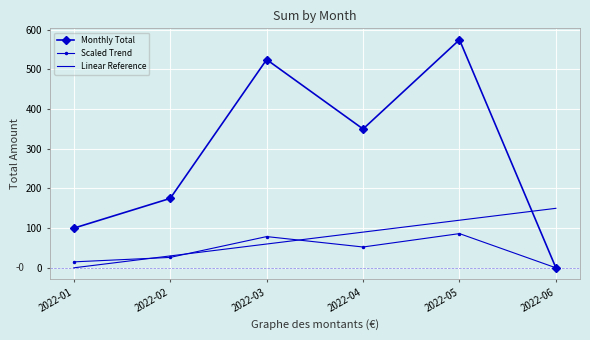

At which category does Monthly Total reach its first local peak?

2022-03